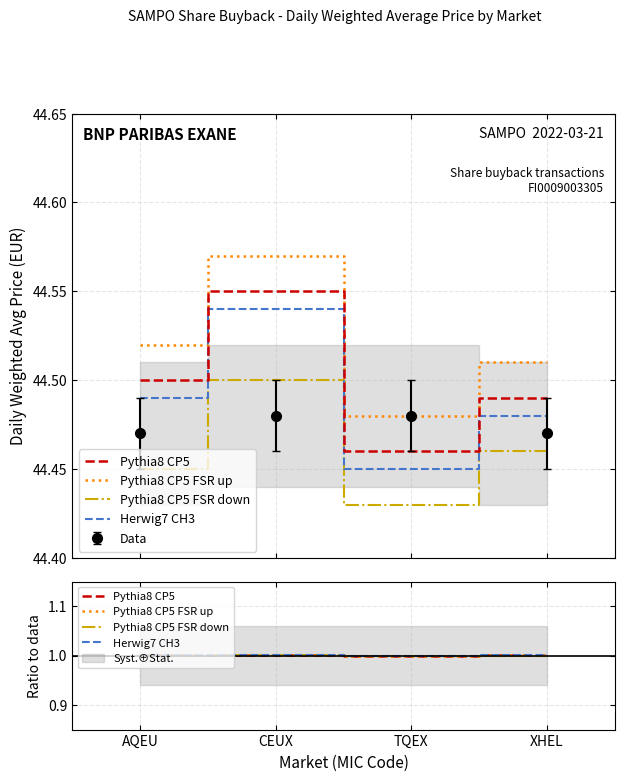

Read the Herwig7 CH3 value at XHEL.

1.0